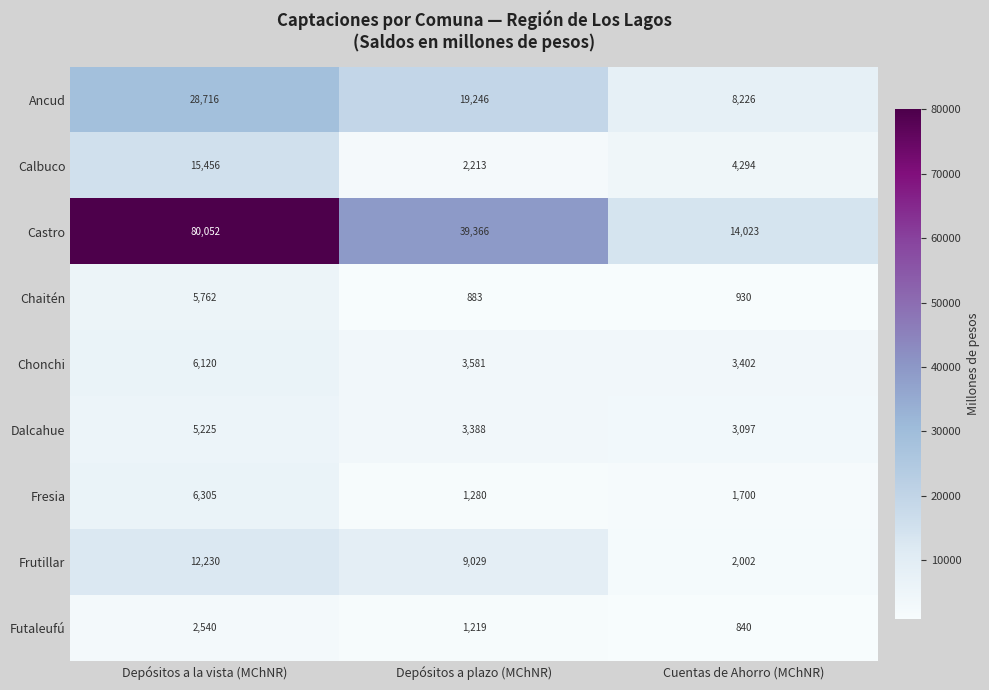

Count the Futaleufú values in the range 840 to 2540.

3